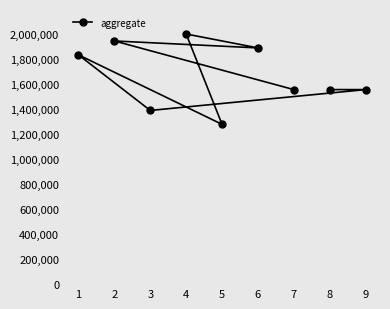

Does the chart have visible grid lines?

No